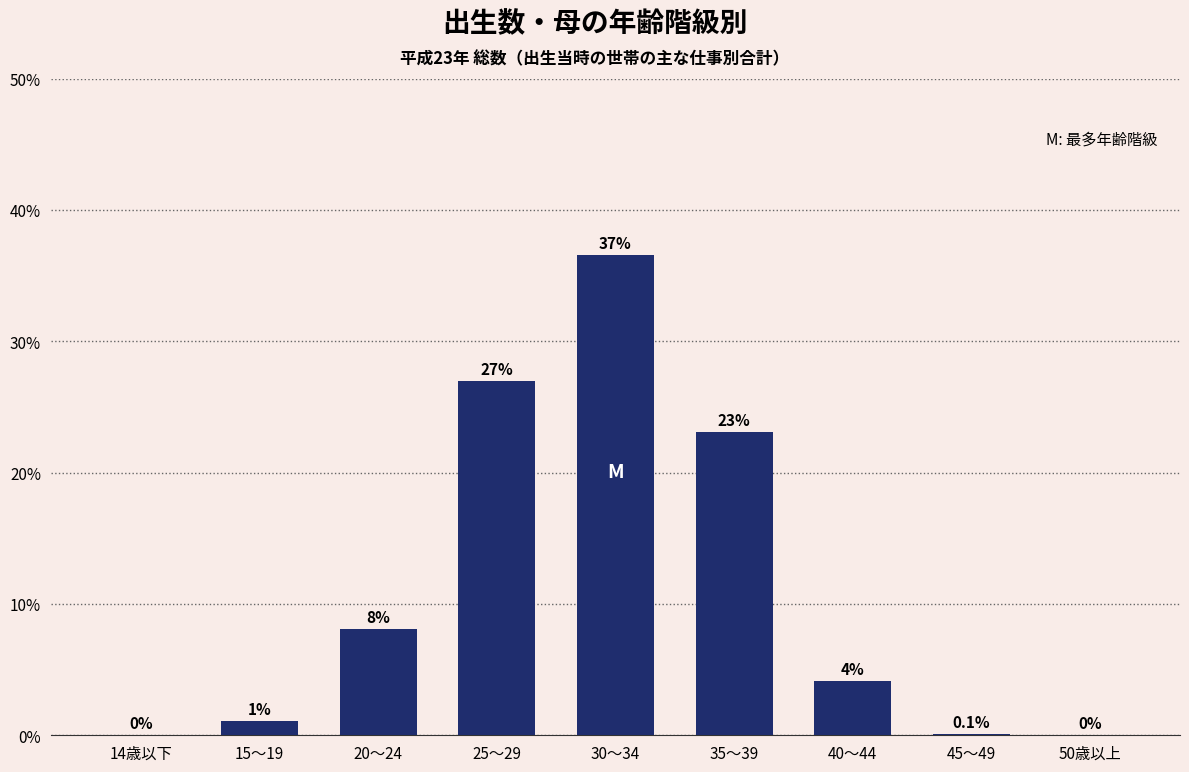

Which has a higher value, 40～44 or 25～29?

25～29